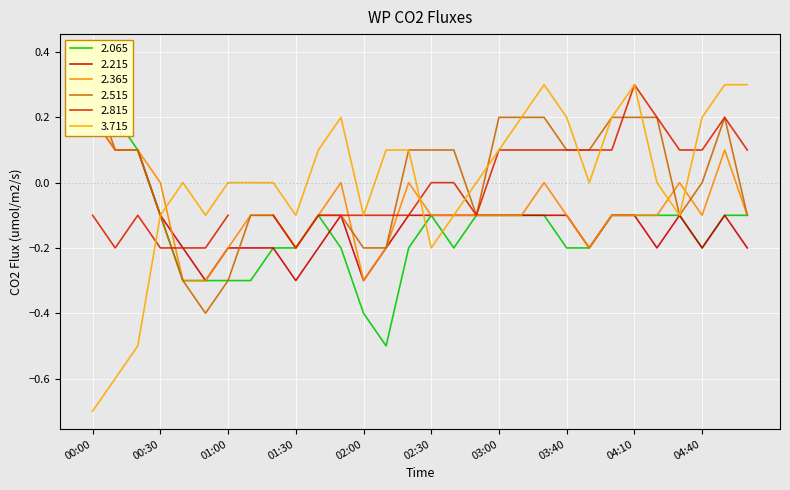

True or false: 2.365 has more than 0 interior local peaks.

True